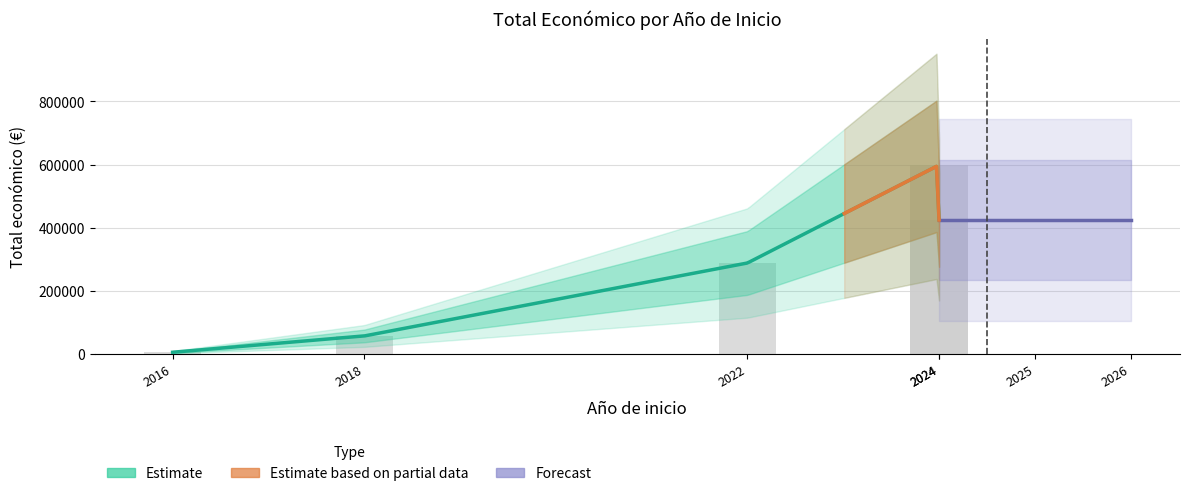

Reading left to right, what are all the values shown in this chart?

6000	57500	288409	598303	424720